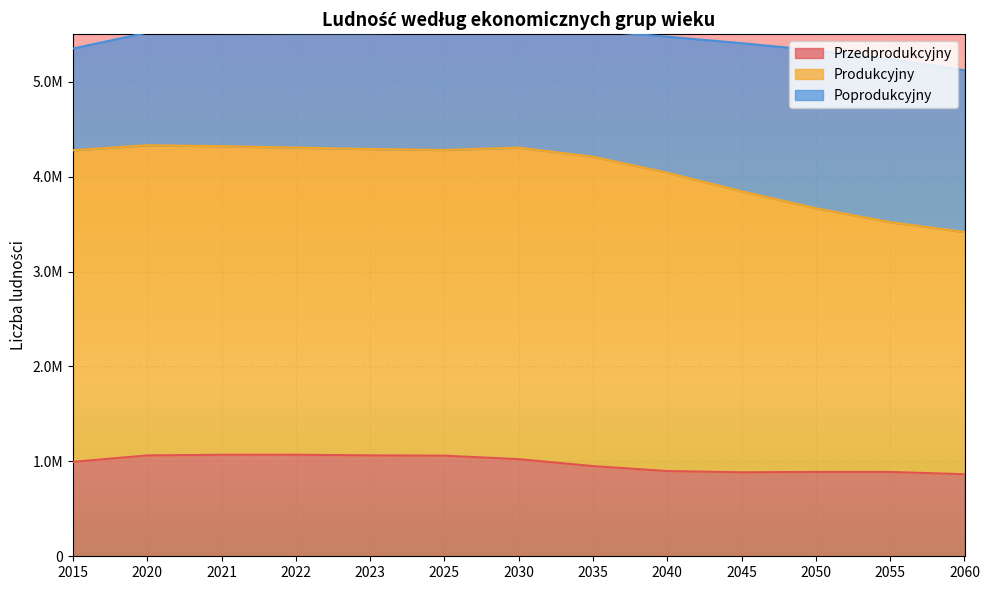

At which label is Przedprodukcyjny closest to 967109?

2035